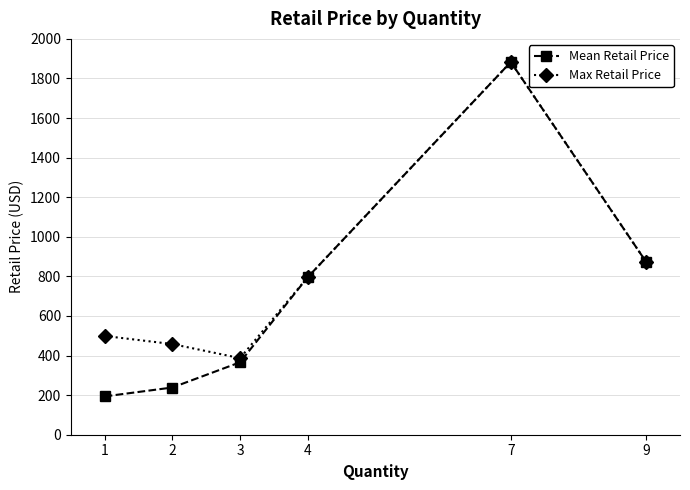

What is the sum of the Max Retail Price values at 2 and 4?

1254.0